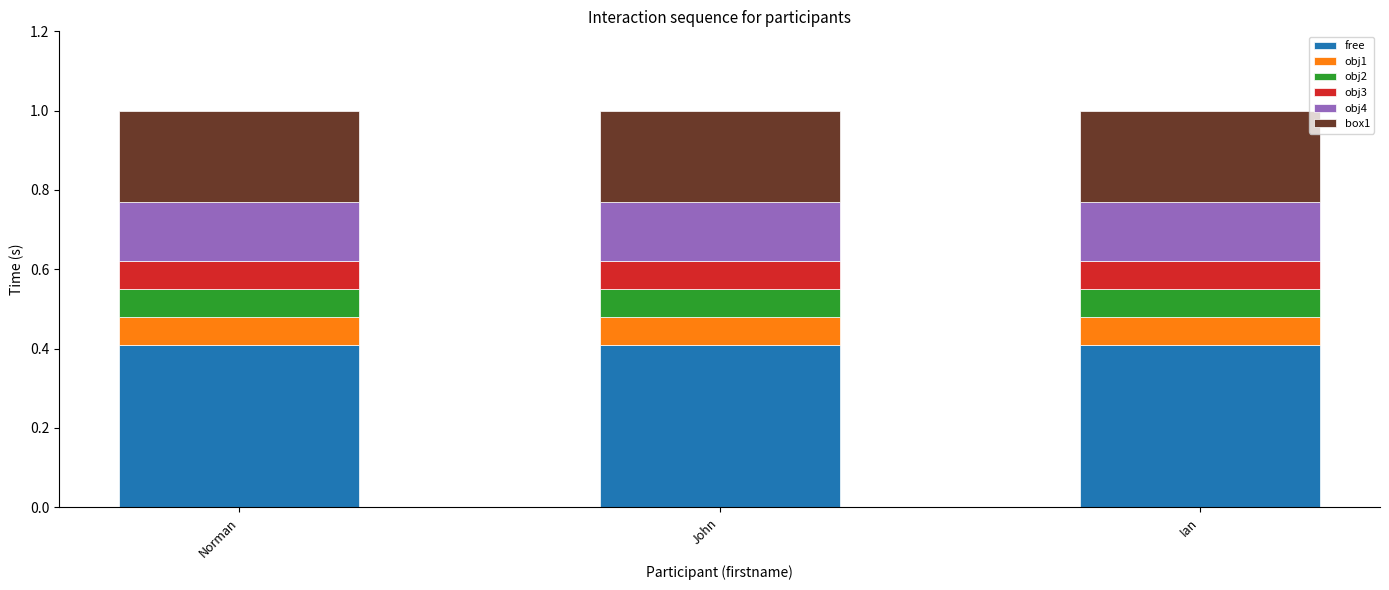

What is the minimum value for free?

0.4